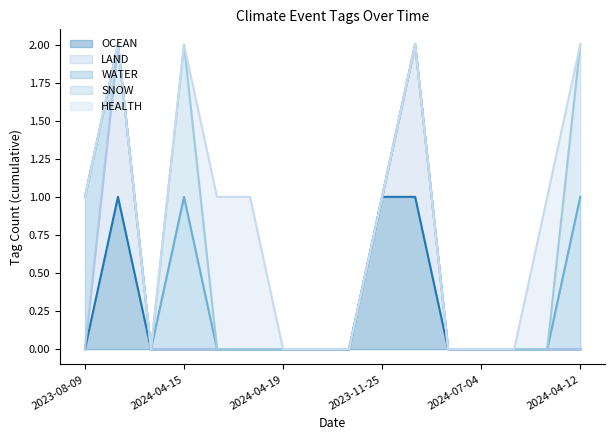

Which series changed the most between 2023-08-09 and 2024-07-03?

WATER